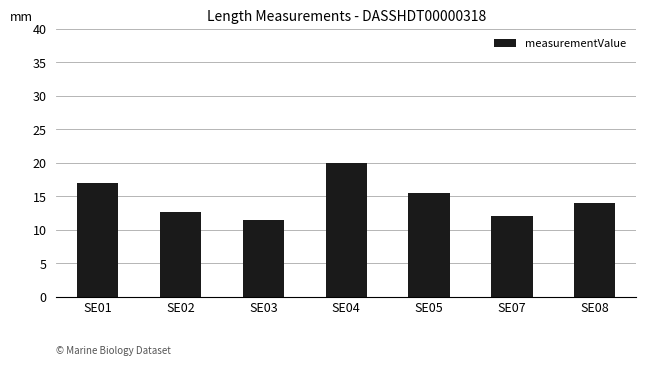

How many values are below 14?

3